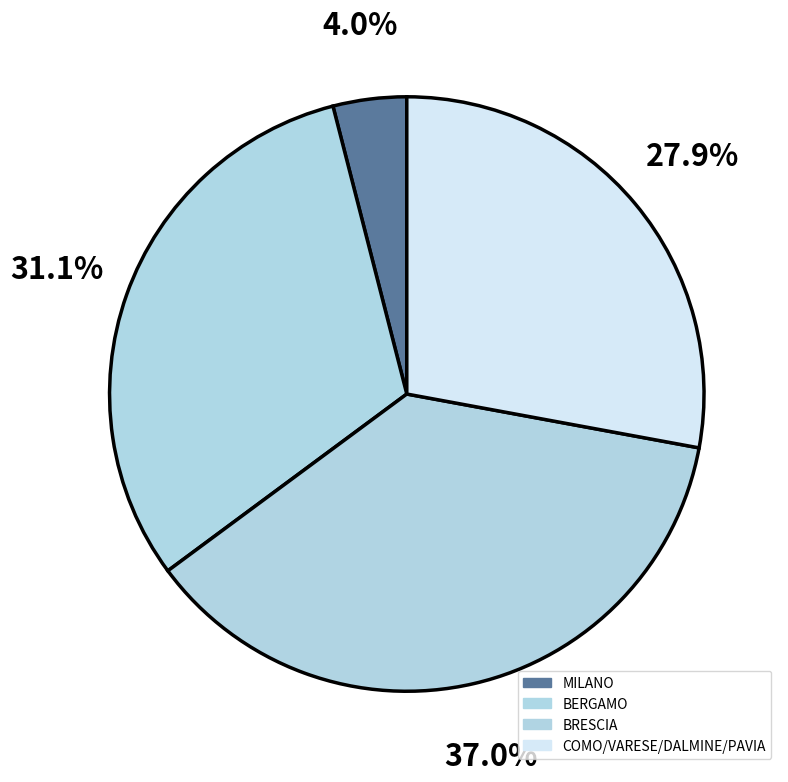

How many slices are in this pie chart?

4